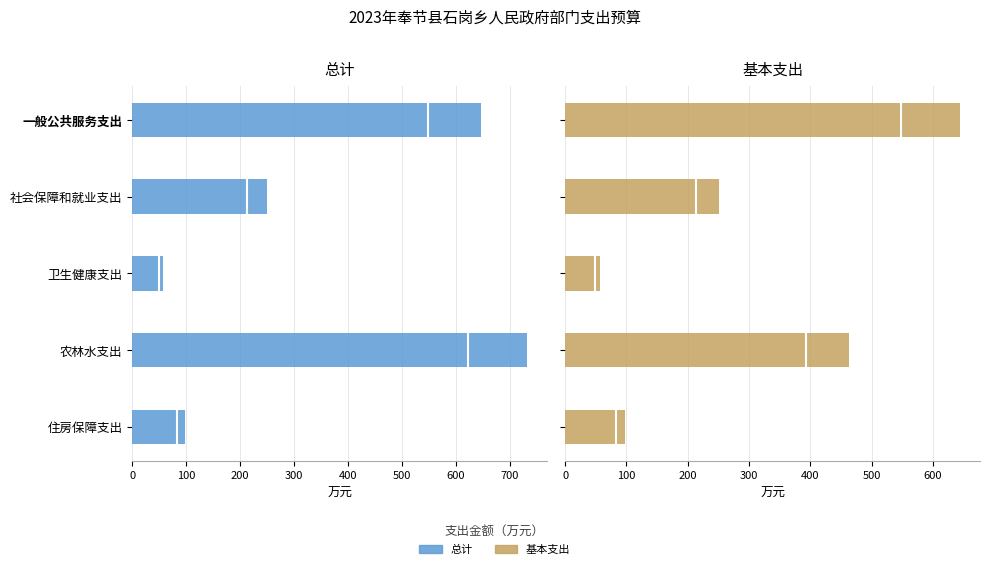

Reading right to left, extract all data points from this chart.

总计: 97.5	733.0	57.5	250.4	646.5
基本支出: 97.5	463.4	57.5	250.4	644.8